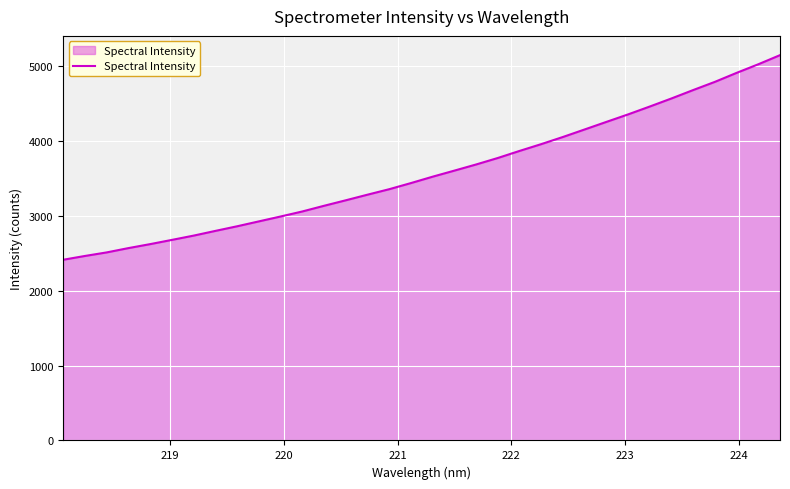

What is the greatest value displayed?

5142.5